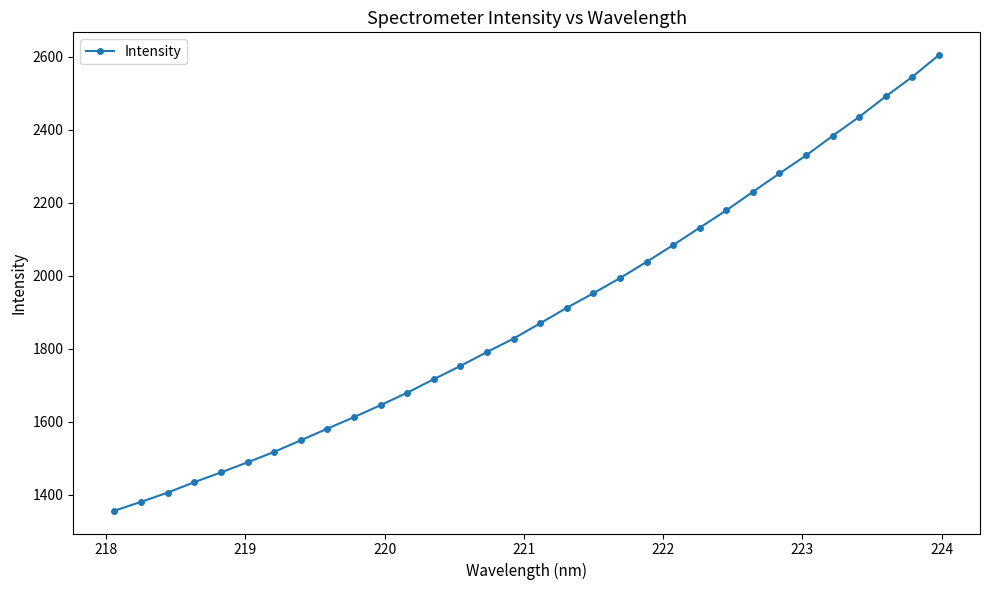

Does the chart have visible grid lines?

No